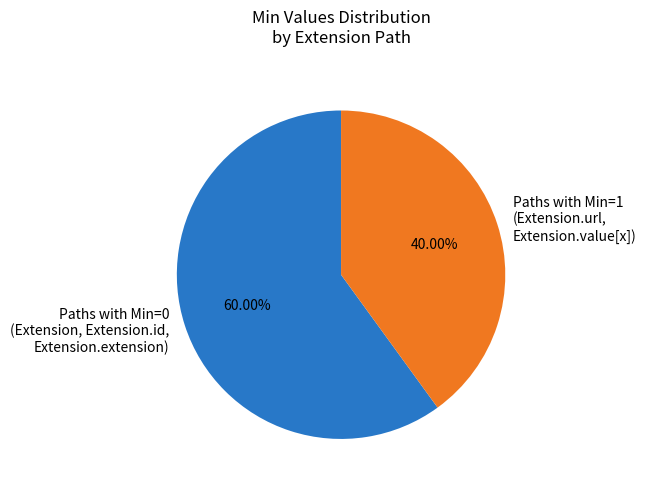

Is the sum of Paths with Min=1 (Extension.url, Extension.value[x]) and Paths with Min=0 (Extension, Extension.id, Extension.extension) greater than half?

Yes